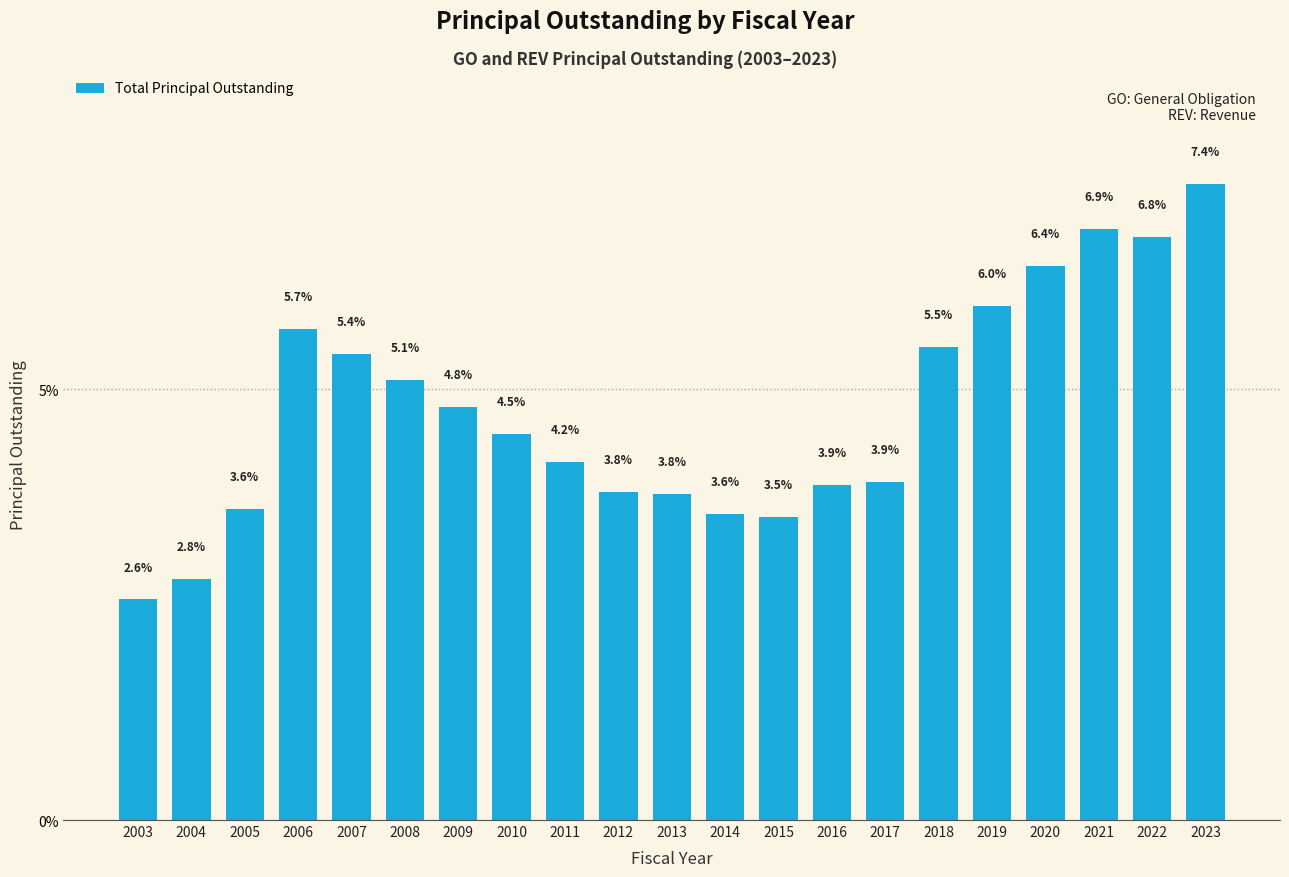

Reading right to left, extract all data points from this chart.

2023=7.4	2022=6.8	2021=6.9	2020=6.4	2019=6.0	2018=5.5	2017=3.9	2016=3.9	2015=3.5	2014=3.6	2013=3.8	2012=3.8	2011=4.2	2010=4.5	2009=4.8	2008=5.1	2007=5.4	2006=5.7	2005=3.6	2004=2.8	2003=2.6